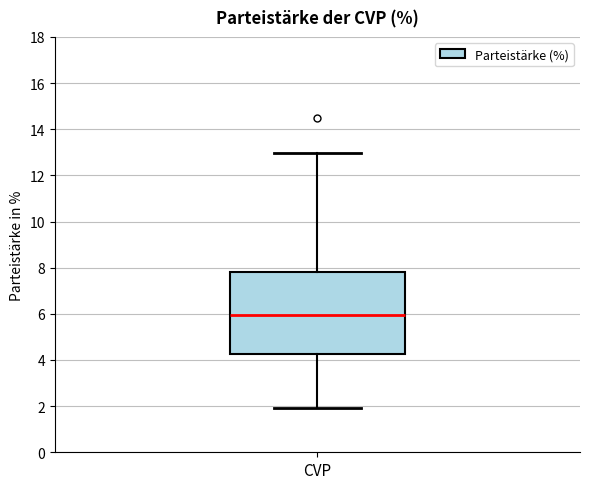

Transcribe this box plot: give where the median line is, the range the box spans, and where the two whiskers end, as read against the y-axis. The values are not printed on the chart, so give them approximately, as read against the axis.

median 6.0, box 4.2 to 7.8, whiskers 2.0 to 13.0